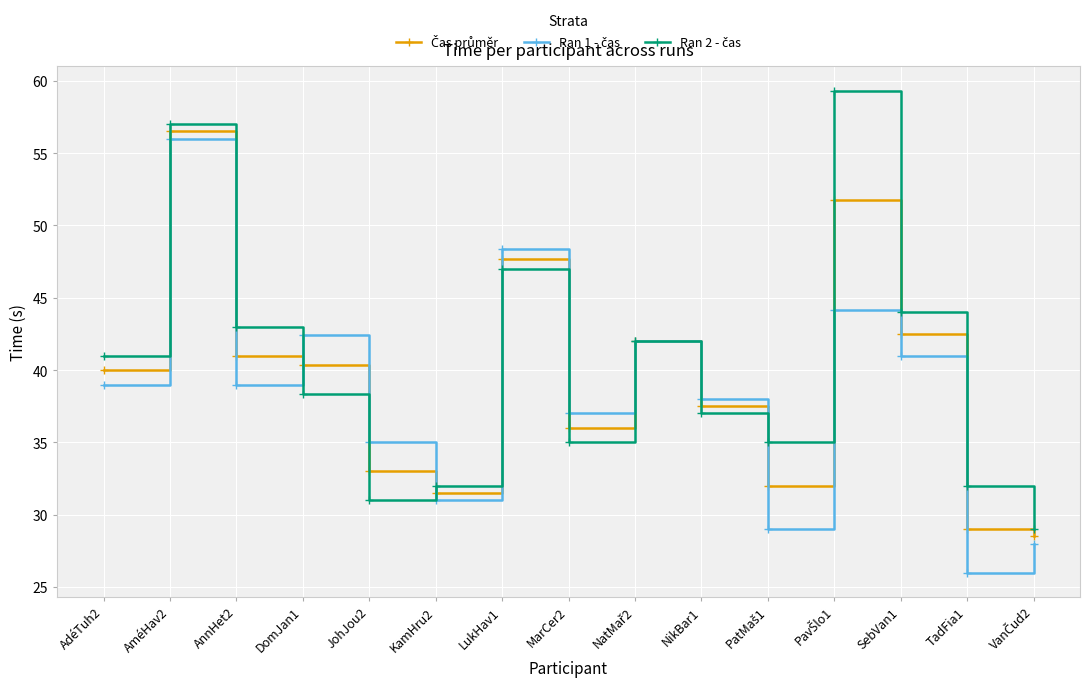

Which category has the lowest value across all series?

TadFia1